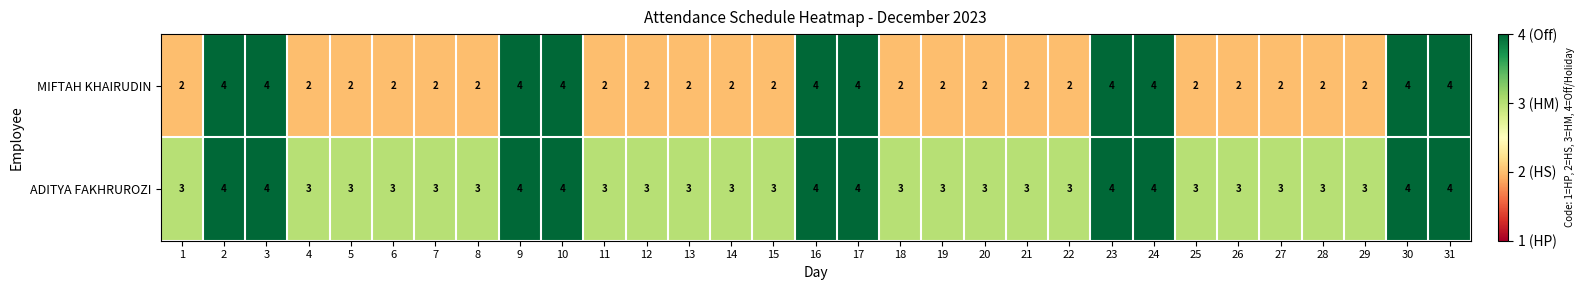

Is it true that ADITYA FAKHRUROZI equals 4 at 6?

False